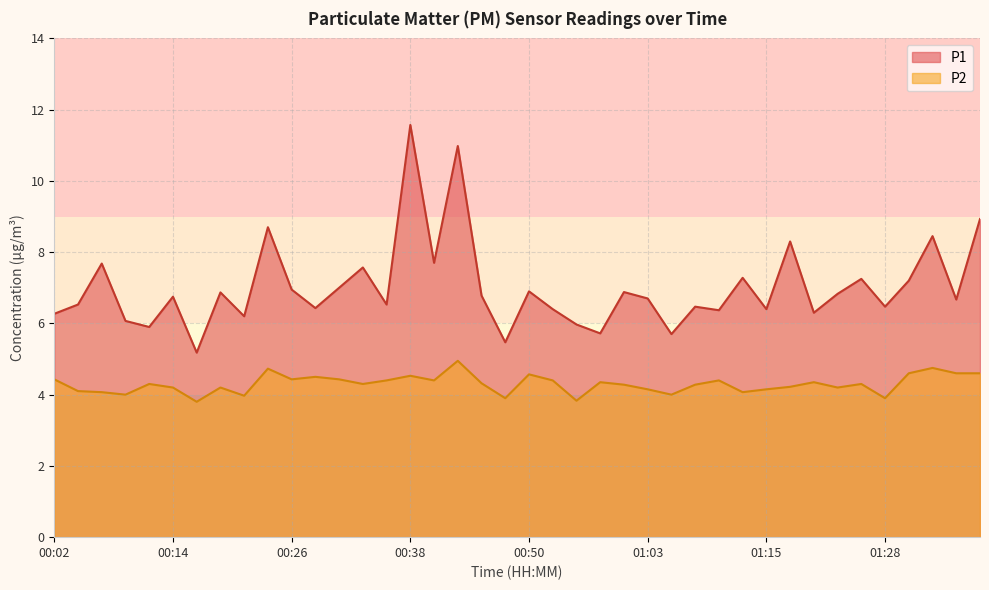

True or false: P2 has more than 0 interior local peaks.

True